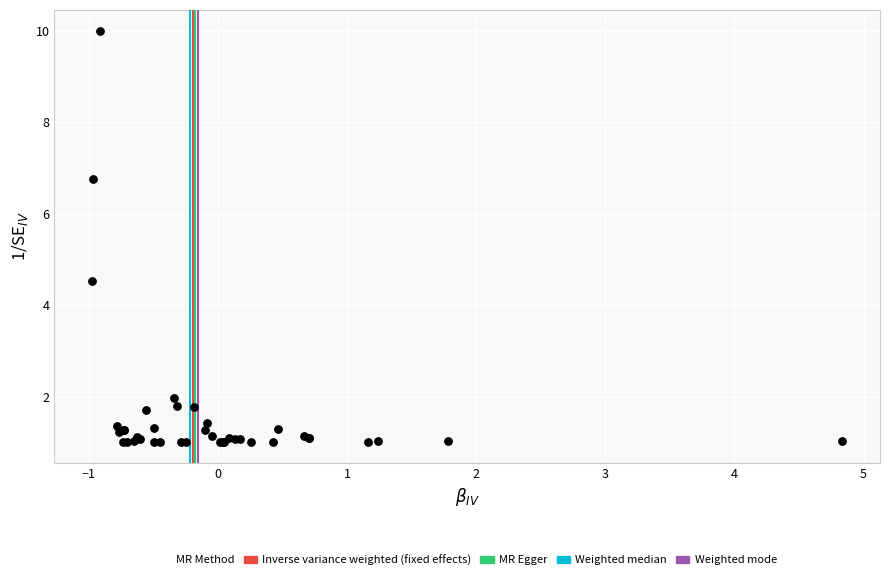

What Y value in the scatter plot is closest to 5?

4.5